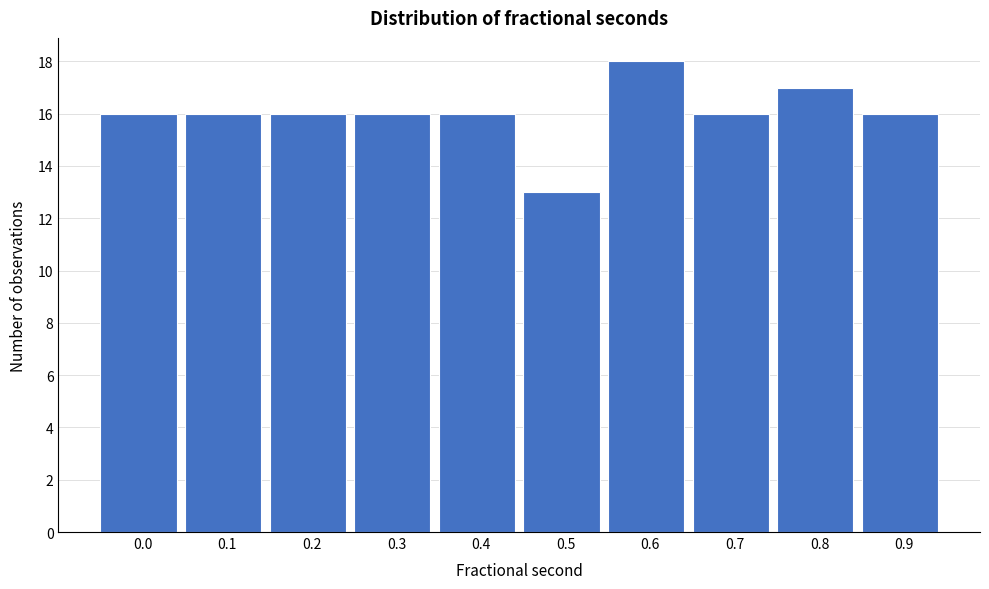

Reading right to left, what are all the values shown in this chart?

0.9=16	0.8=17	0.7=16	0.6=18	0.5=13	0.4=16	0.3=16	0.2=16	0.1=16	0.0=16